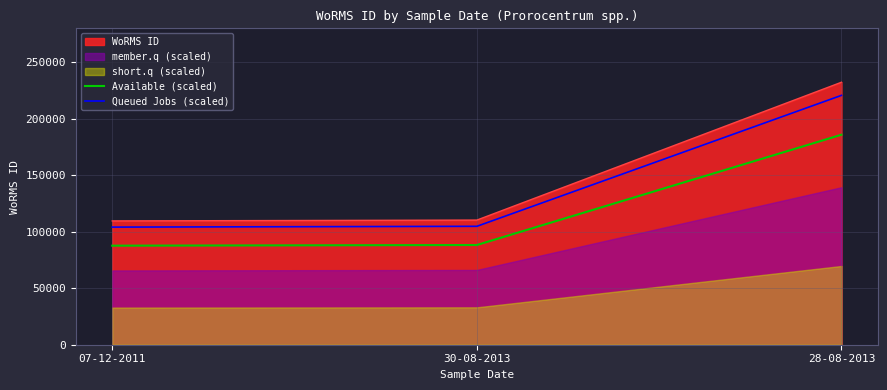

What is the lowest value of the Queued Jobs (scaled) series?

104087.7